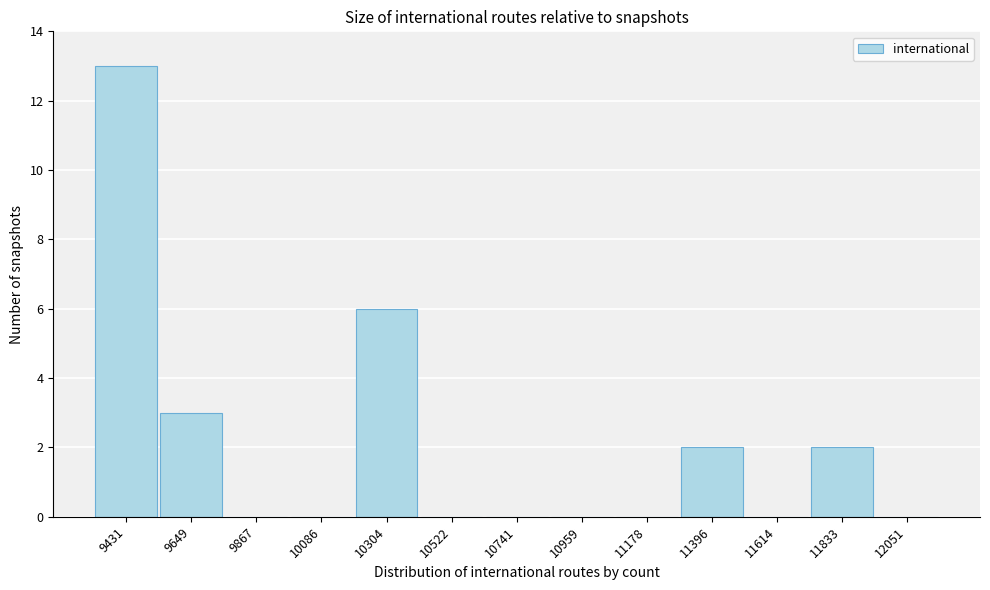

Reading left to right, extract all data points from this chart.

9431=13	9649=3	9867=0	10086=0	10304=6	10522=0	10741=0	10959=0	11178=0	11396=2	11614=0	11833=2	12051=0